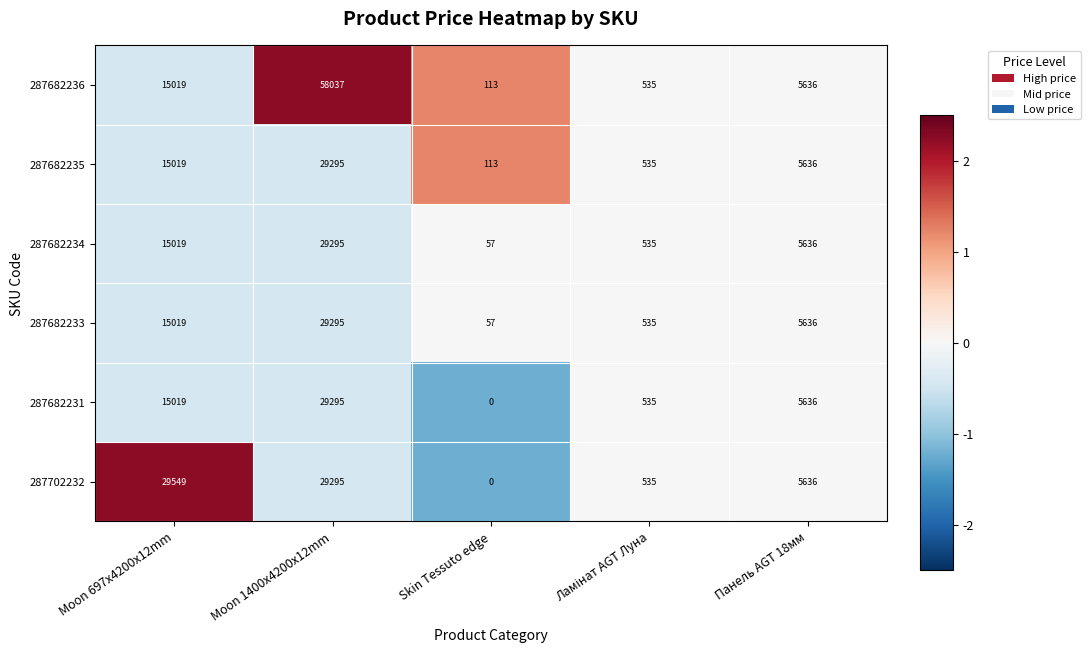

Which category has the highest value in the 287702232 series?

Moon 697x4200x12mm